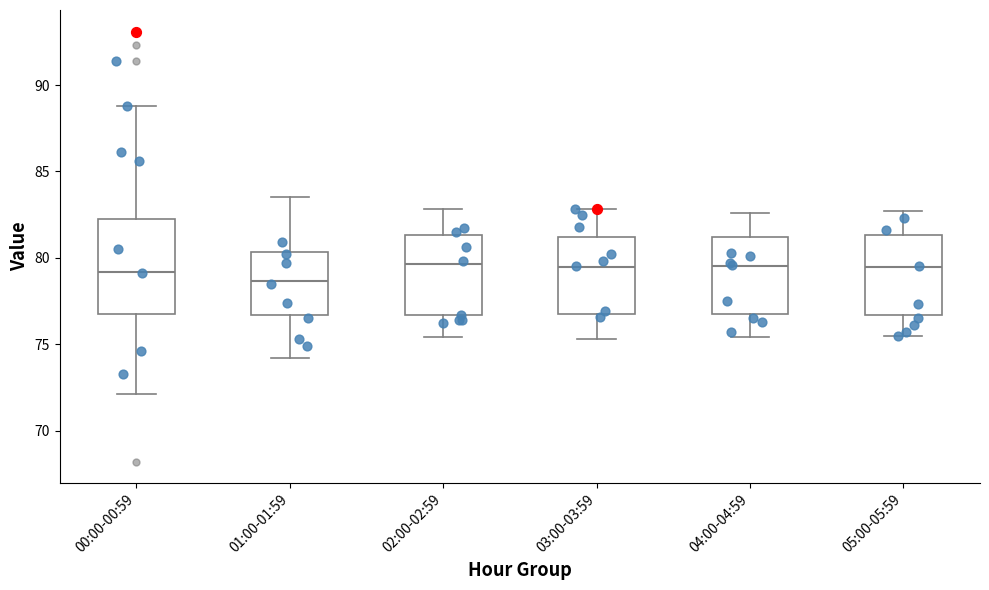

Comparing the boxes themselves (not the whiskers), which one is the tallest?

00:00-00:59